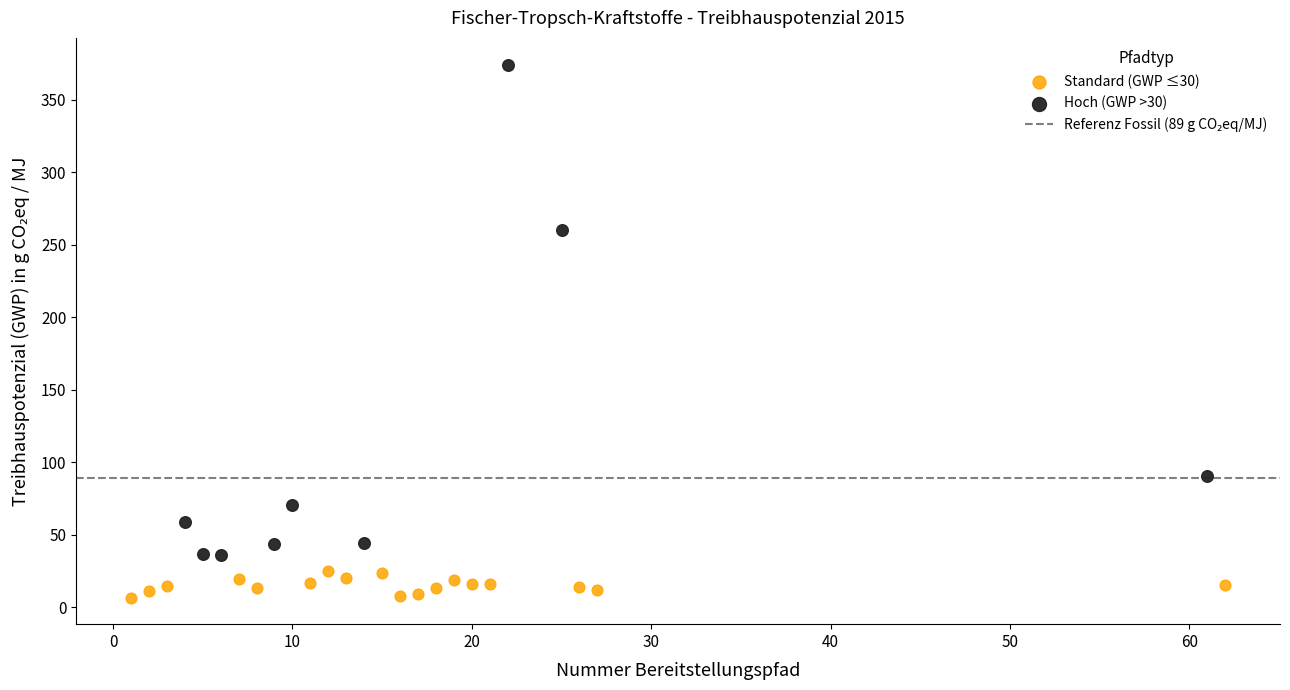

Which series reaches the minimum Y coordinate?

Standard (GWP ≤30)